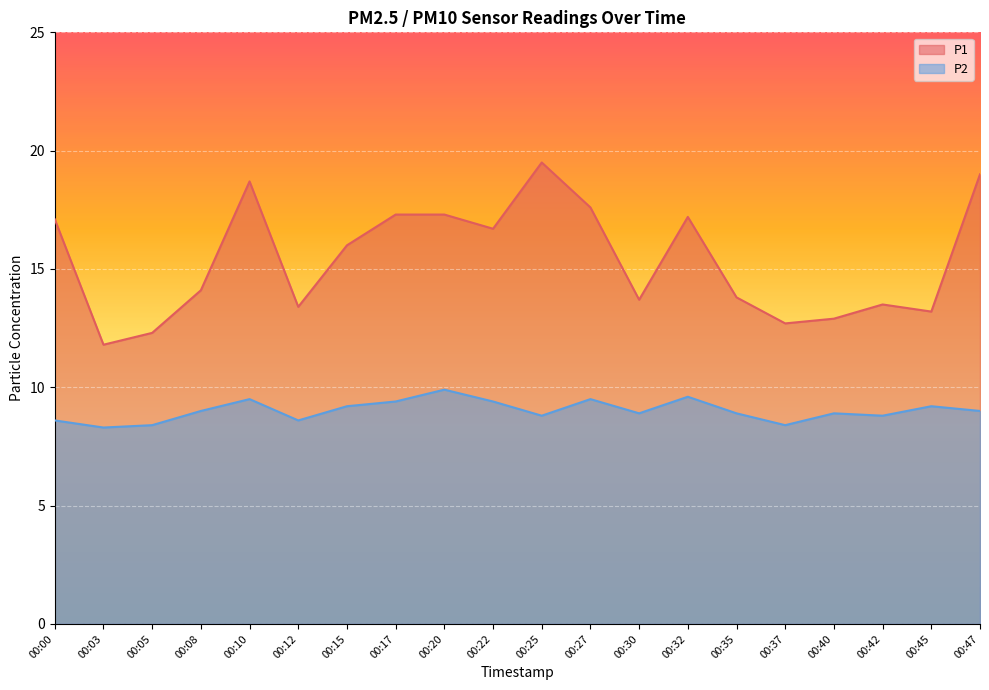

Where is the first local minimum for P2?

00:03